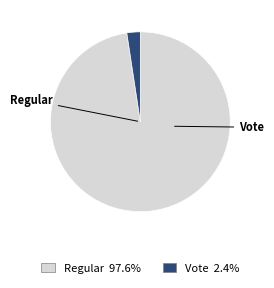

What is the majority slice?

Regular